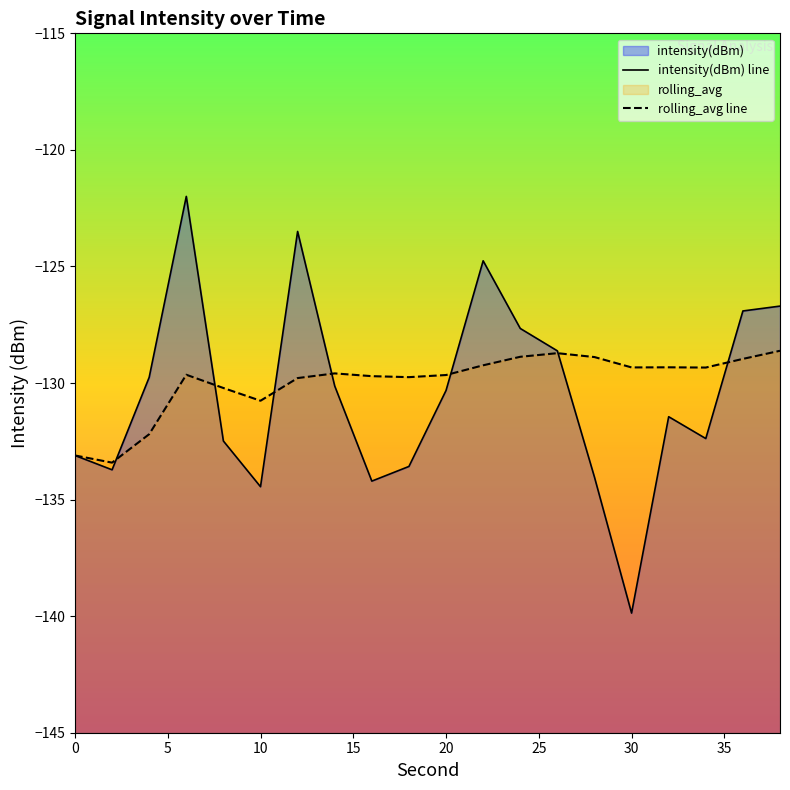

What are all the series names shown in the legend?

intensity(dBm), rolling_avg